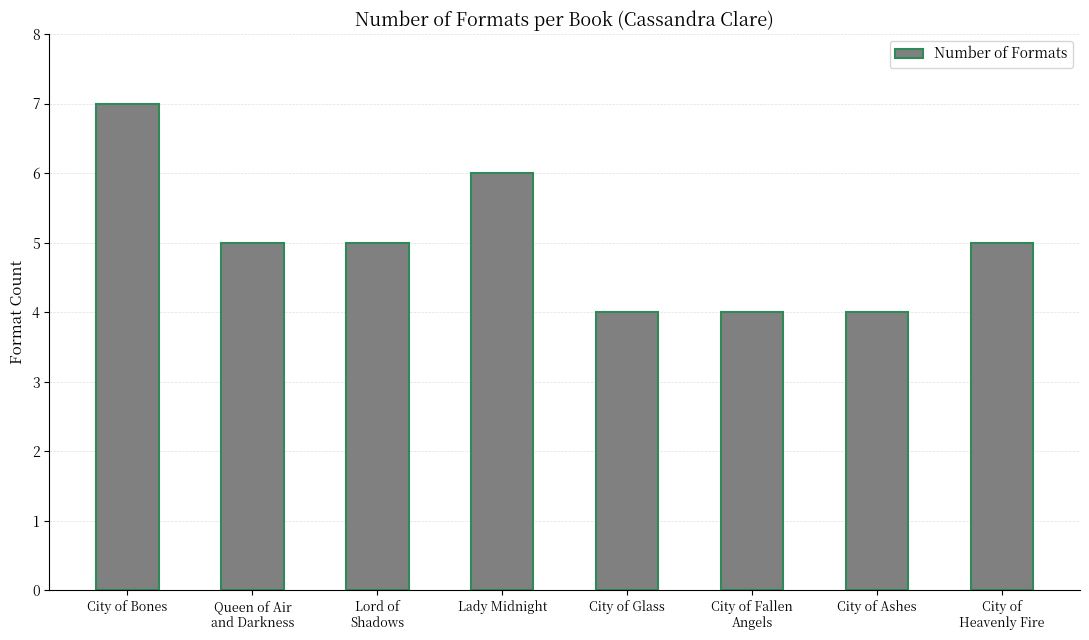

What is the sum of the values at City of
Heavenly Fire and Lord of
Shadows?

10